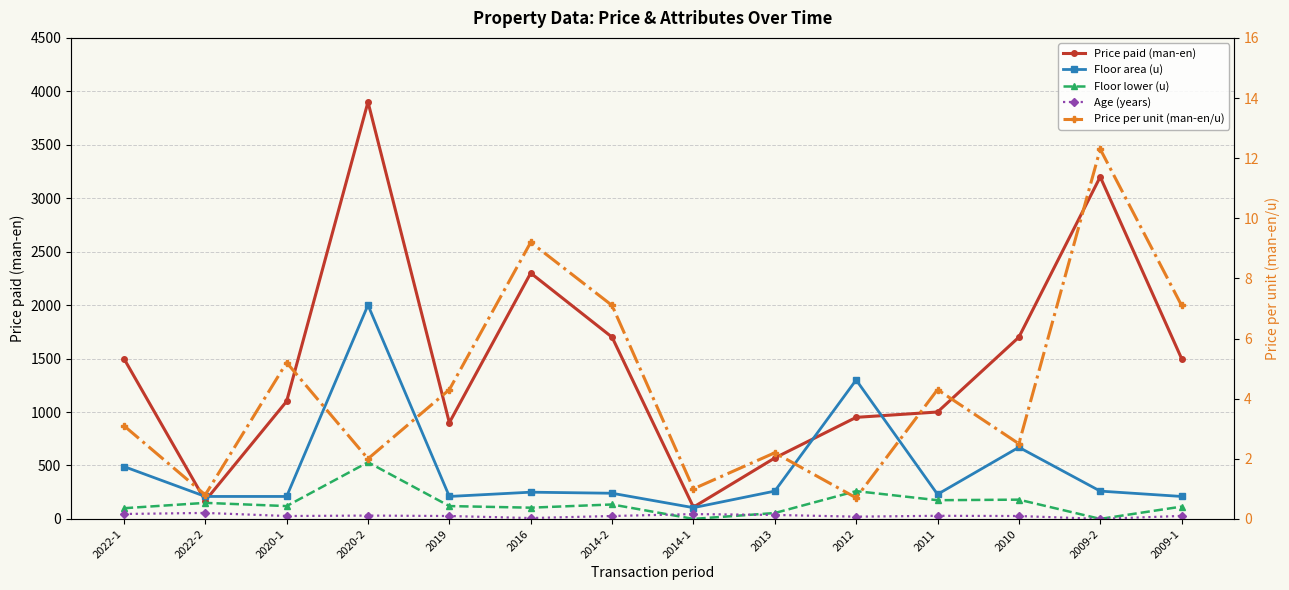

How many categories are shown in the chart?

14